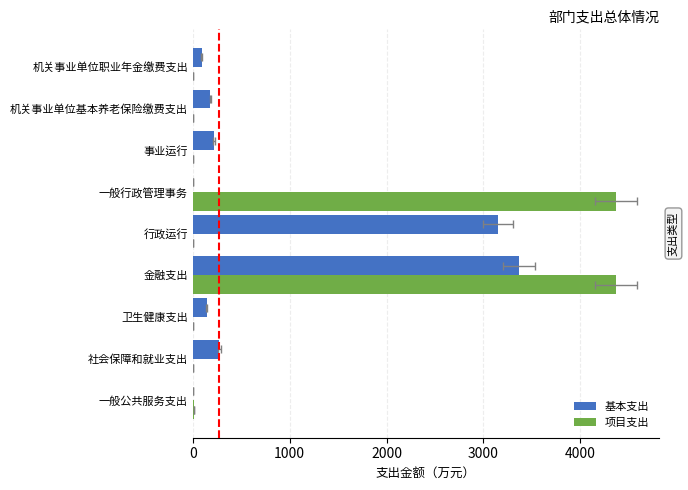

Which has a higher value, 2000 or 1000?

1000